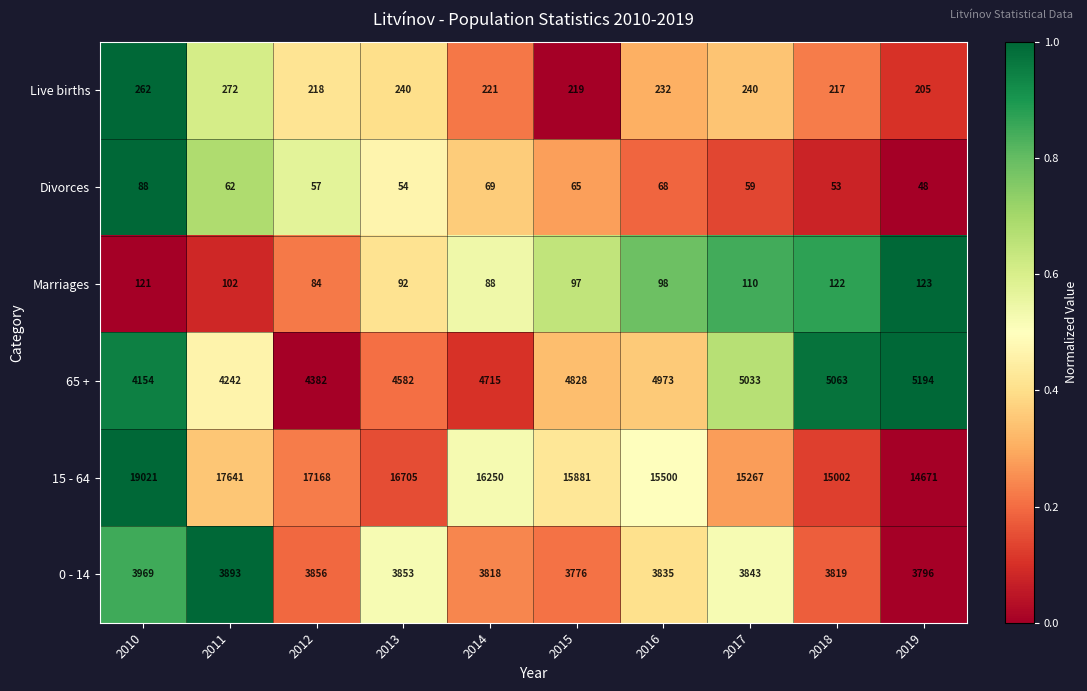

At how many categories does at least one series exceed 854?

10